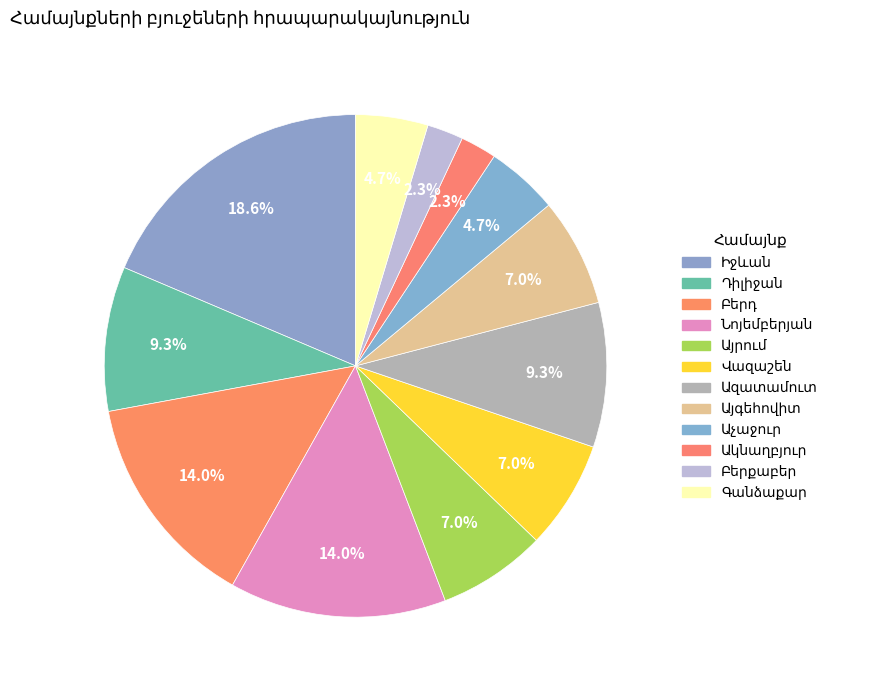

Is Վազաշեն the majority of the pie?

No